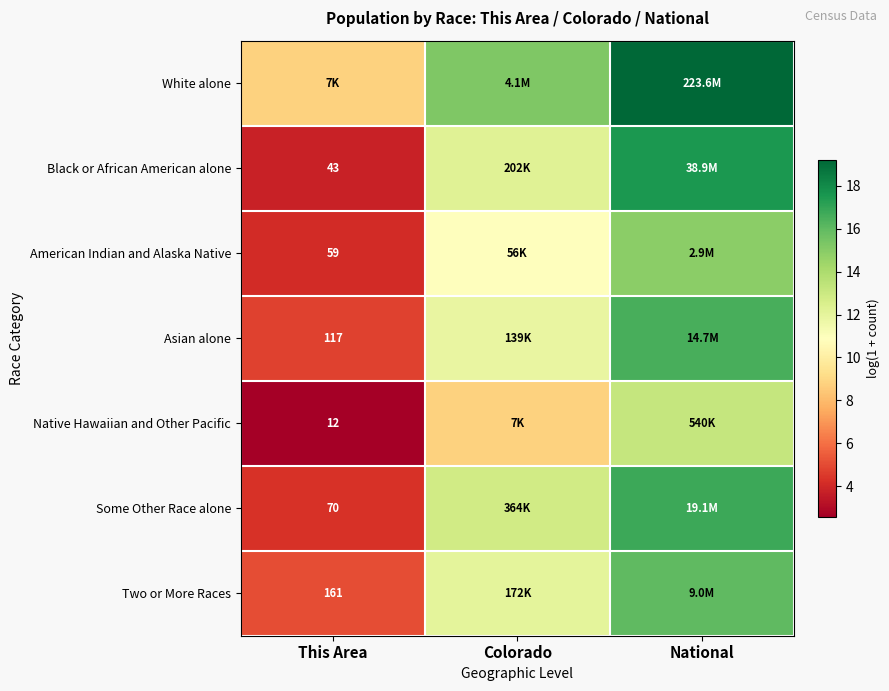

What is the average value of the White alone series?

14.4